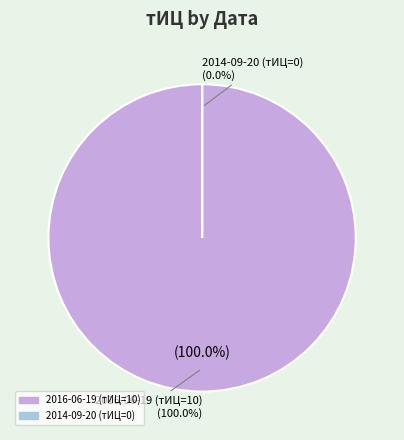

Is it true that 2014-09-20 (тИЦ=0) is 15% of the pie?

False